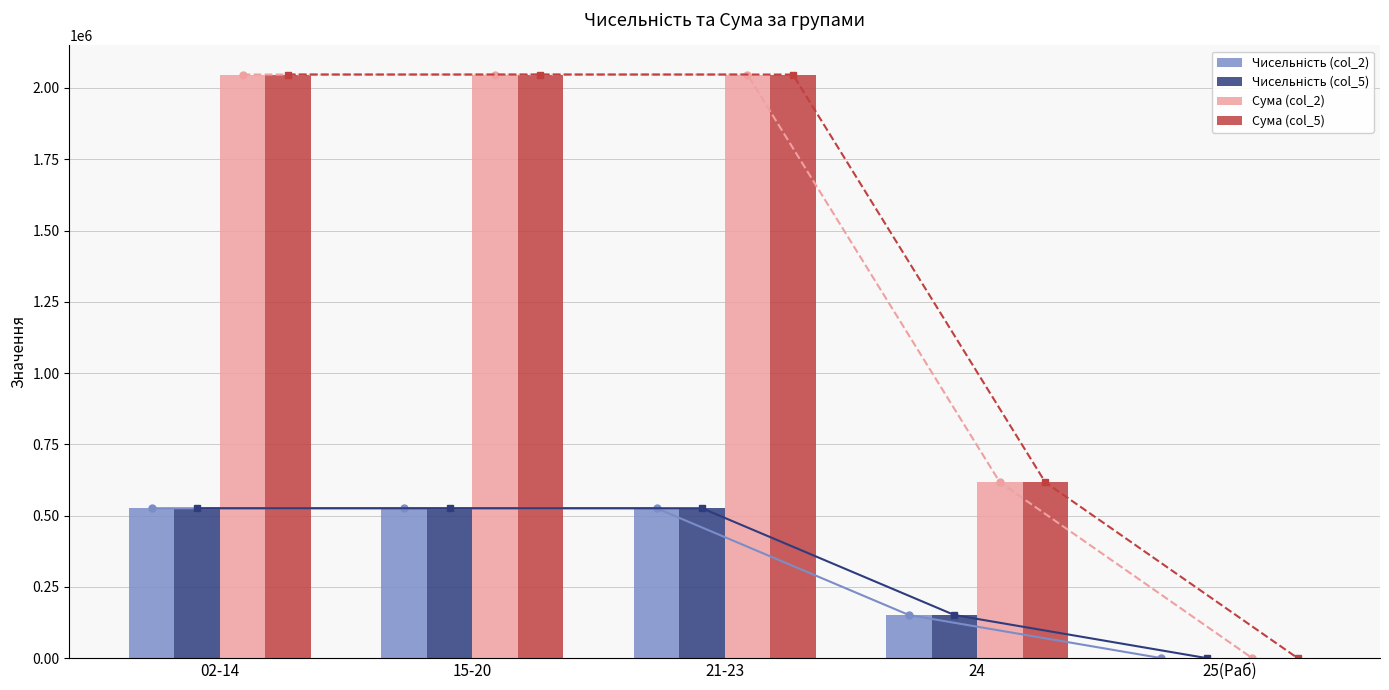

How many data points does each series have?

5